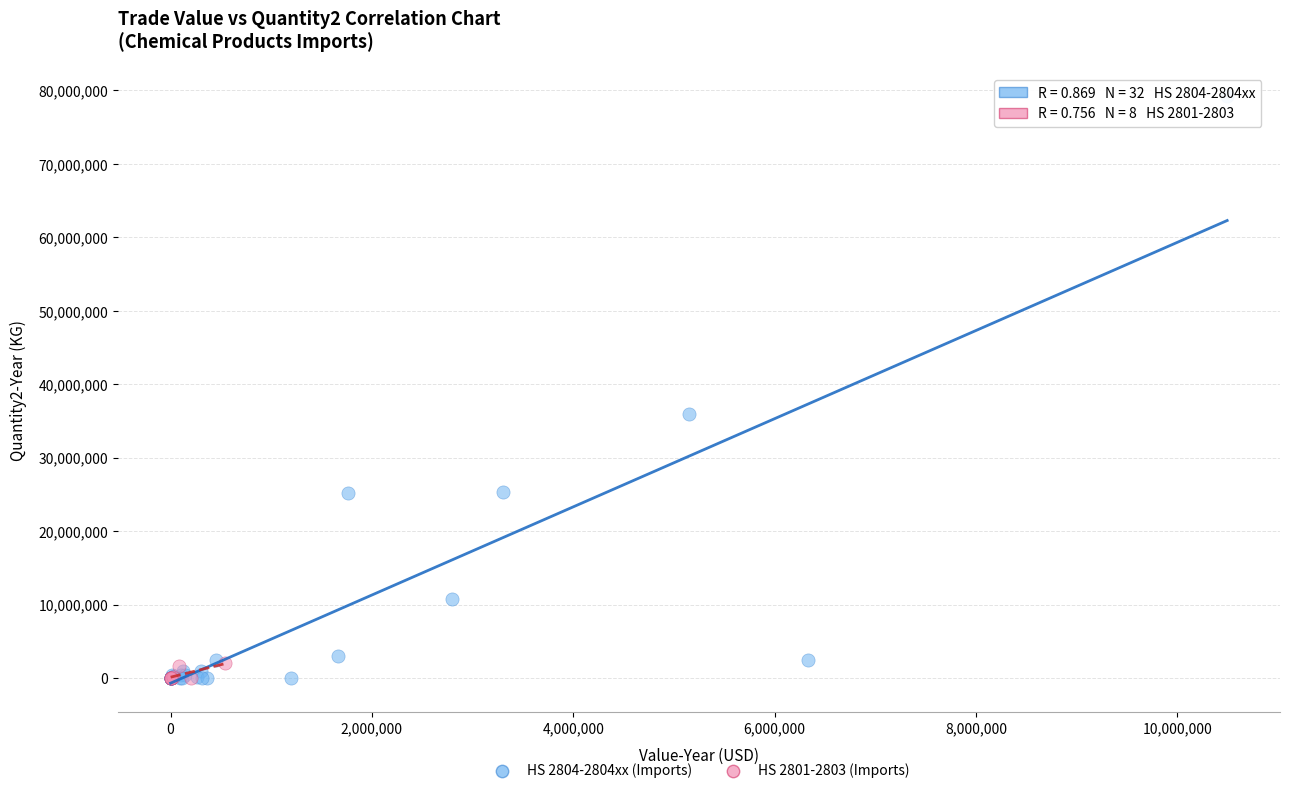

Which series has the widest spread of Y values?

HS 2804-2804xx (Imports)